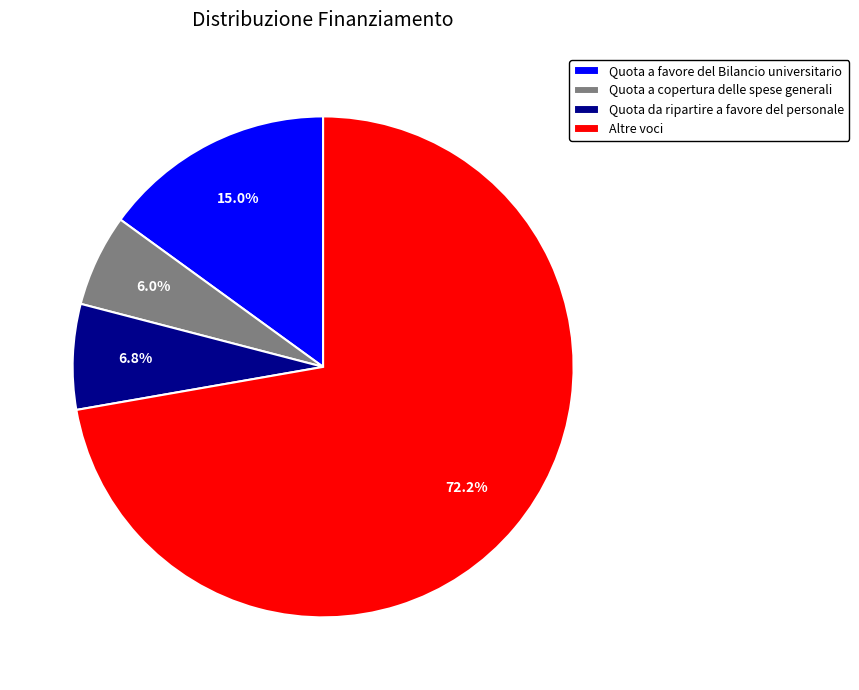

To the nearest percent, what is the average slice percentage?

25%